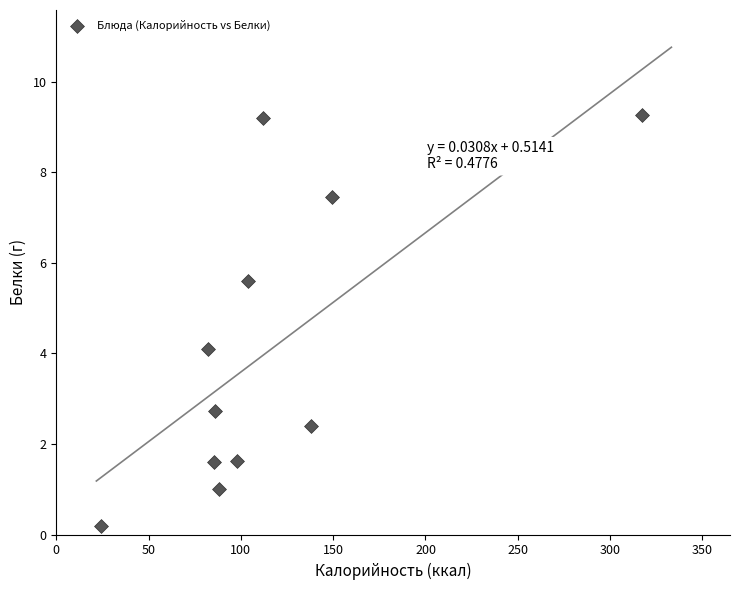

What is the average Y value?

4.1